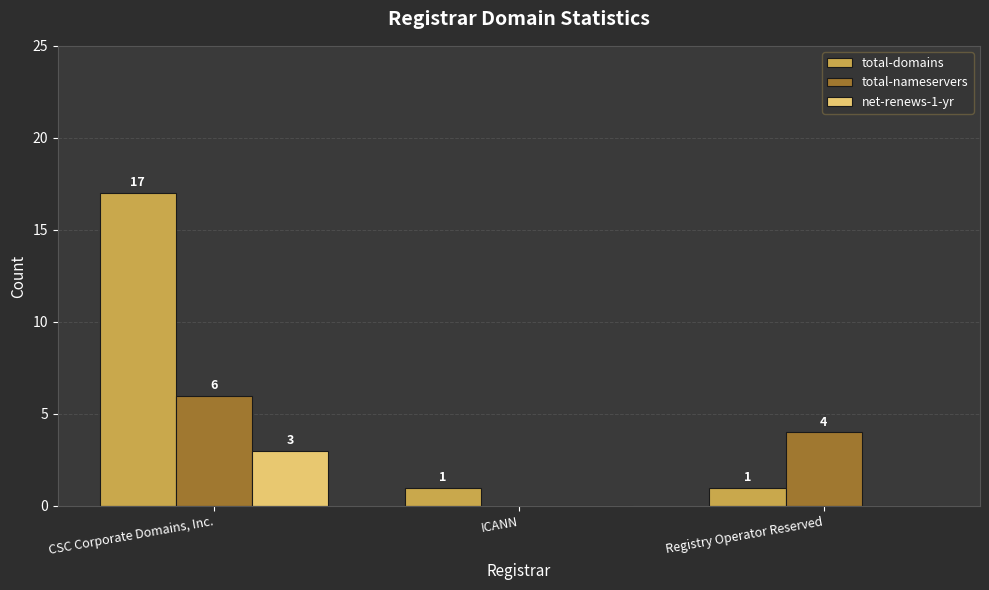

Which series has the largest range (max minus min)?

total-domains